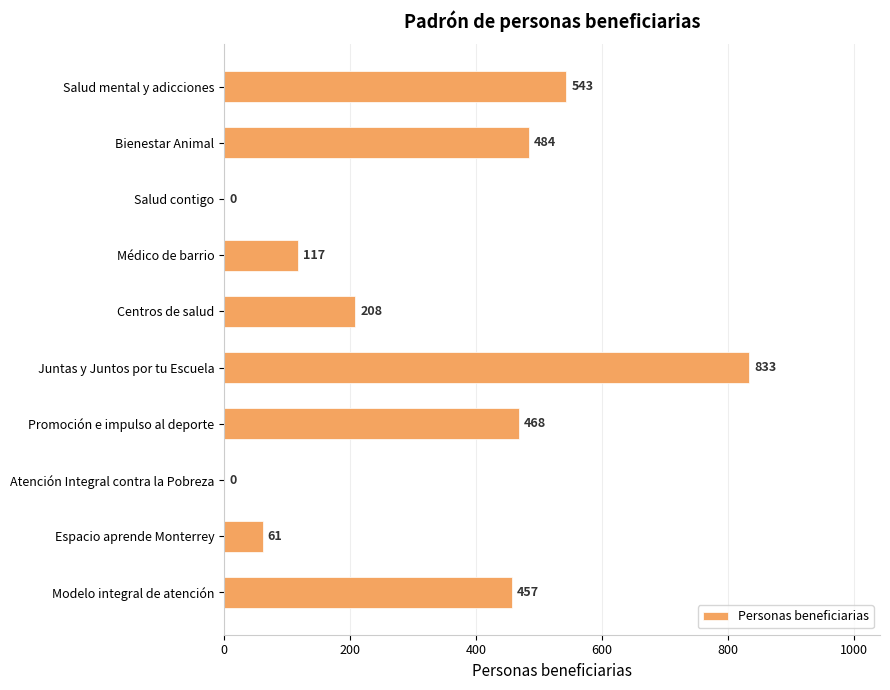

The value at Centros de salud is 81. True or false?

False